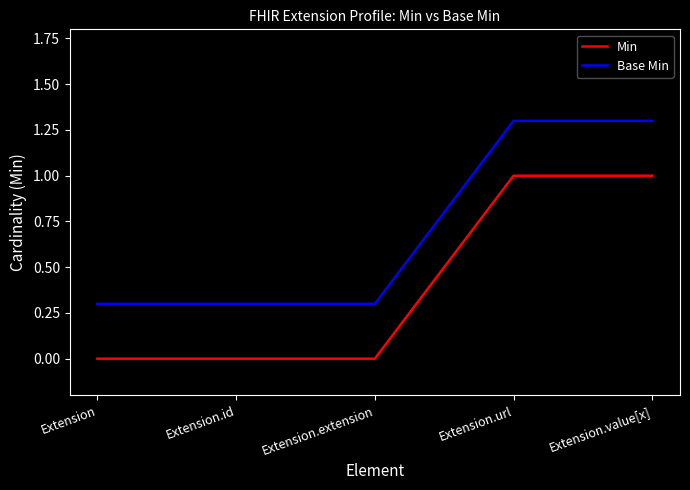

List the series in order of their peak value, lowest first.

Min, Base Min